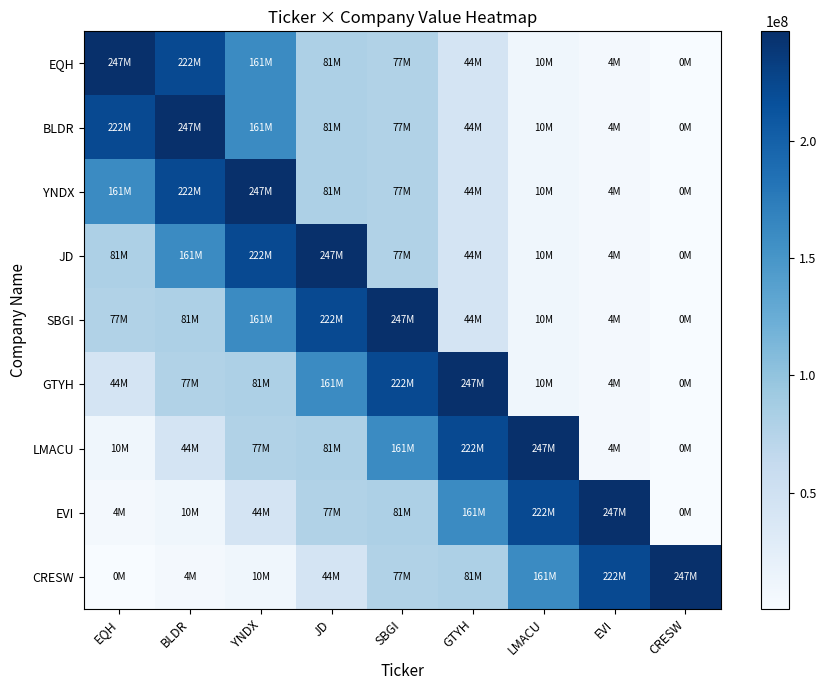

Between JD and EVI, which series saw the biggest shift?

JD